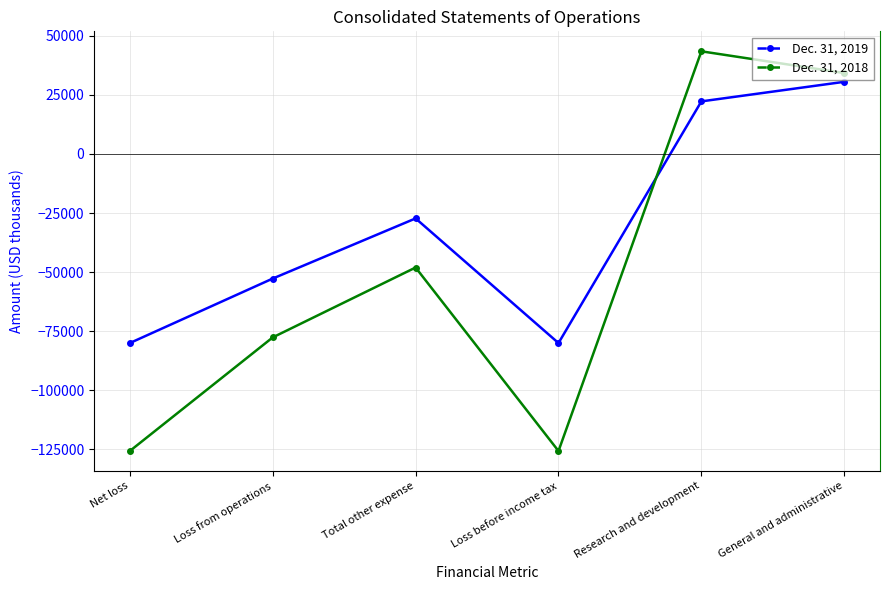

Does the chart display data point markers on the line(s)?

Yes